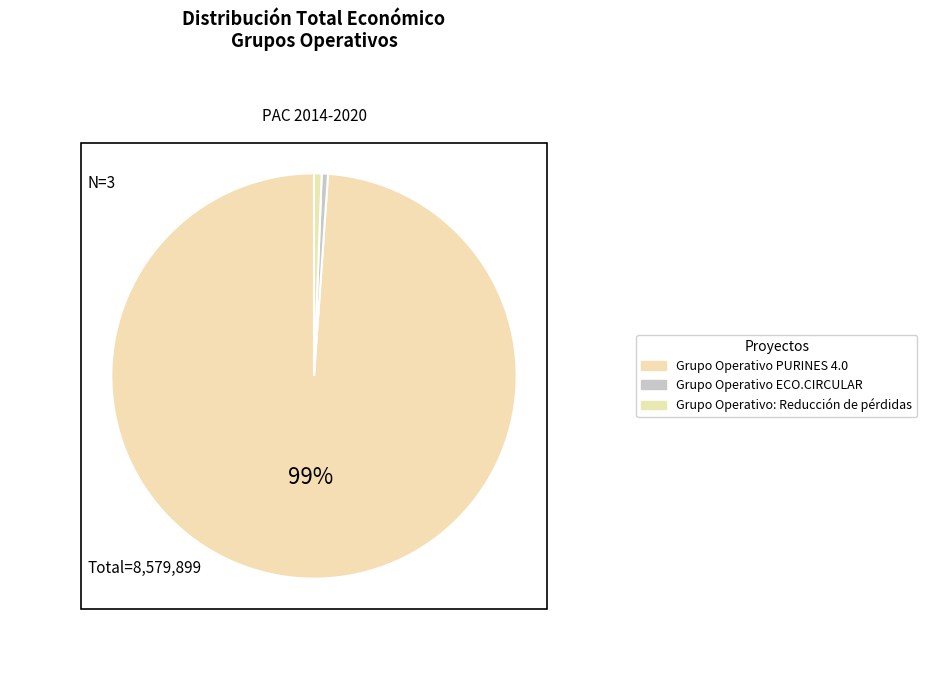

Which category has the smallest portion of the pie?

Grupo Operativo ECO.CIRCULAR